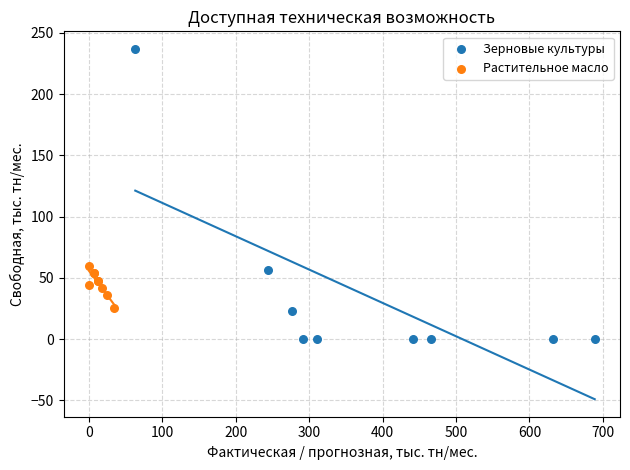

Which series reaches the maximum Y coordinate?

Зерновые культуры